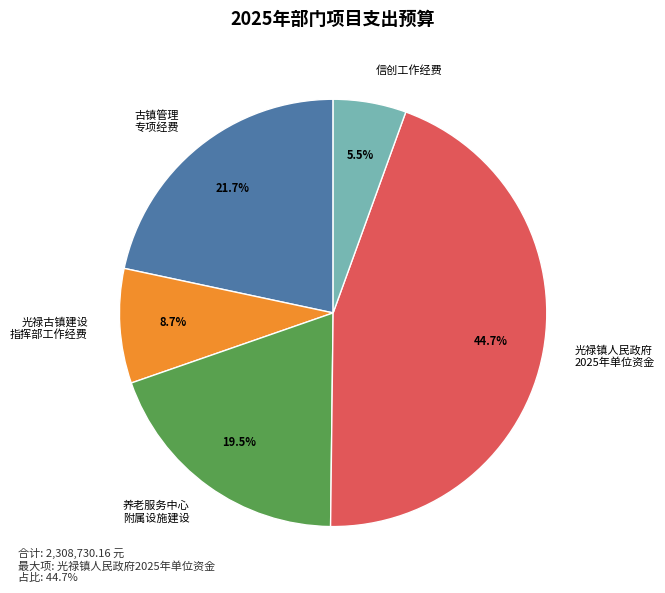

Rank the categories by value from highest to lowest.

光禄镇人民政府 2025年单位资金, 古镇管理 专项经费, 养老服务中心 附属设施建设, 光禄古镇建设 指挥部工作经费, 信创工作经费